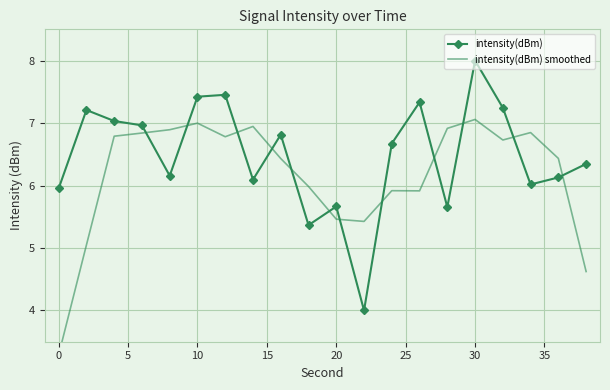

True or false: intensity(dBm) has more than 2 interior local peaks.

True